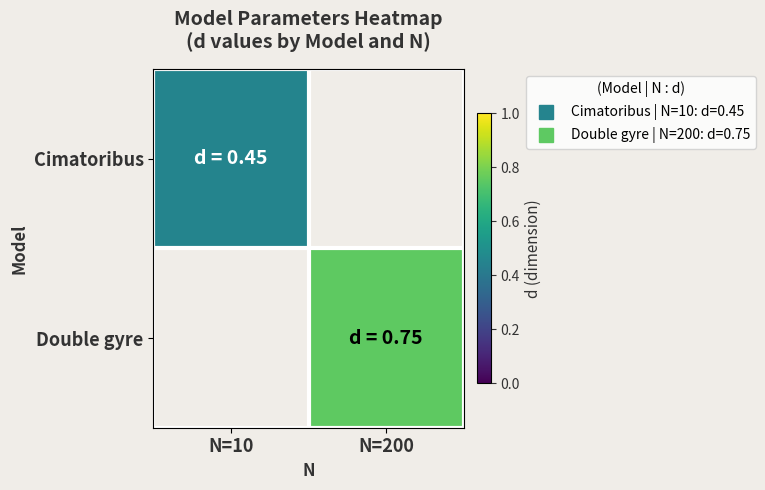

Rank the categories by Cimatoribus value from lowest to highest.

N=10, N=200